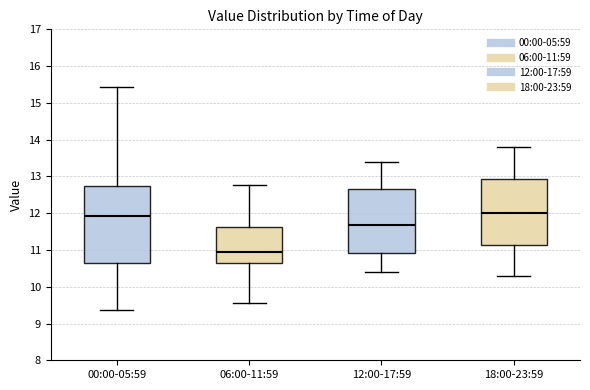

Reading left to right, read every box against the y-axis: the position of its median line, the range the box covers, and the ends of its whiskers. The values are not printed on the chart, so give them approximately, as read against the axis.

00:00-05:59: median 11.9, box 10.6 to 12.7, whiskers 9.4 to 15.4
06:00-11:59: median 11.0, box 10.6 to 11.6, whiskers 9.6 to 12.8
12:00-17:59: median 11.7, box 10.9 to 12.7, whiskers 10.4 to 13.4
18:00-23:59: median 12.0, box 11.1 to 12.9, whiskers 10.3 to 13.8